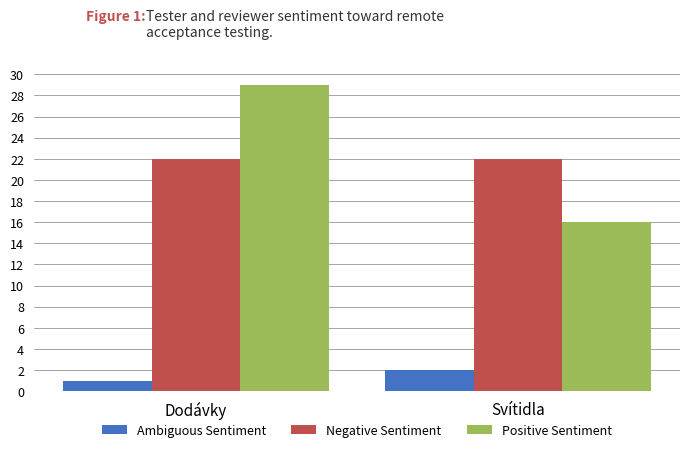

How many Positive Sentiment values are between 16 and 29?

2